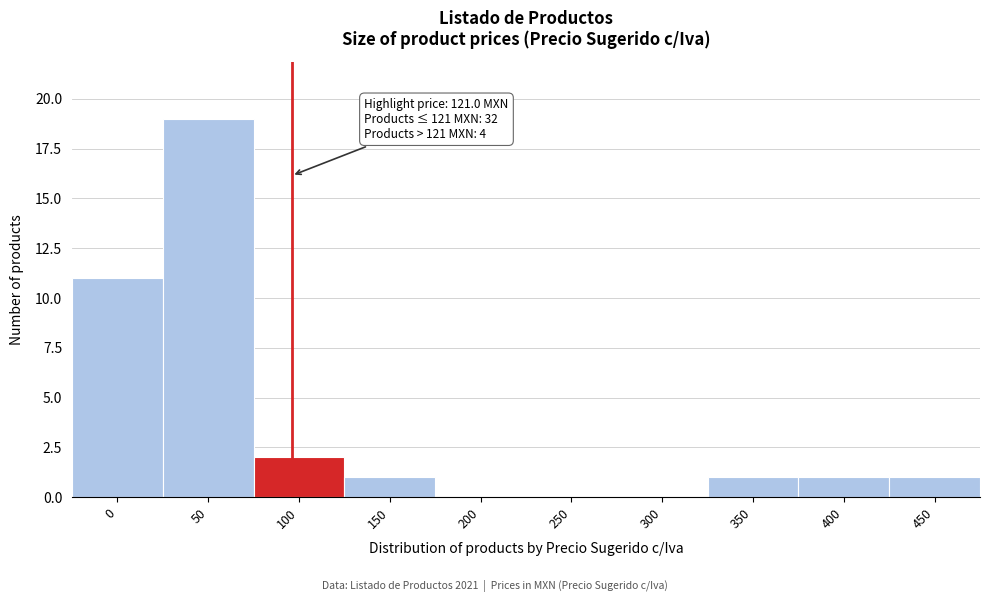

Reading left to right, what are all the values shown in this chart?

0=11	50=19	100=2	150=1	200=0	250=0	300=0	350=1	400=1	450=1